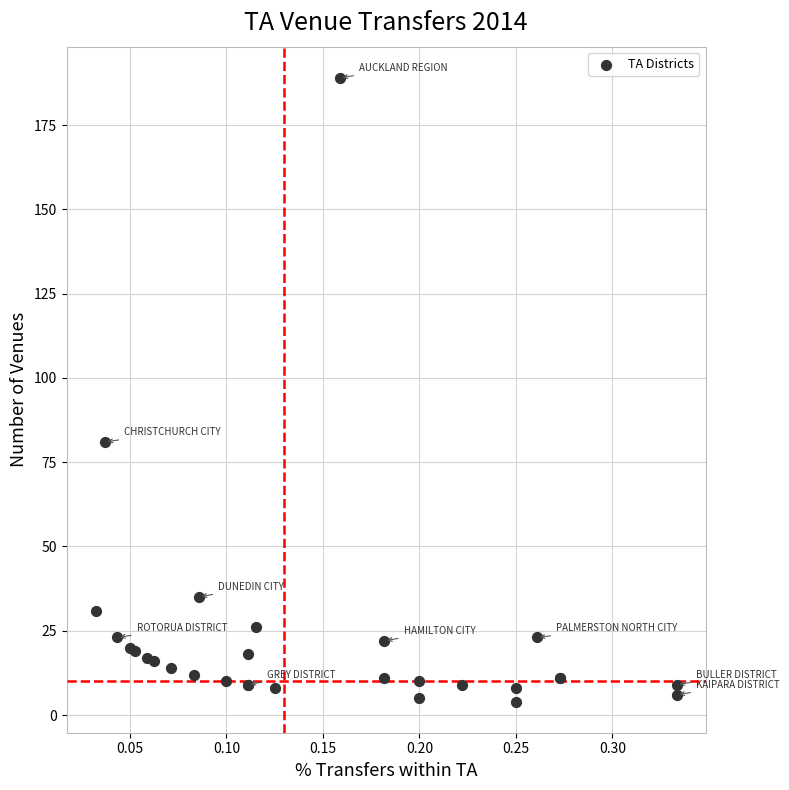

What Y value in the scatter plot is closest to 96?

81